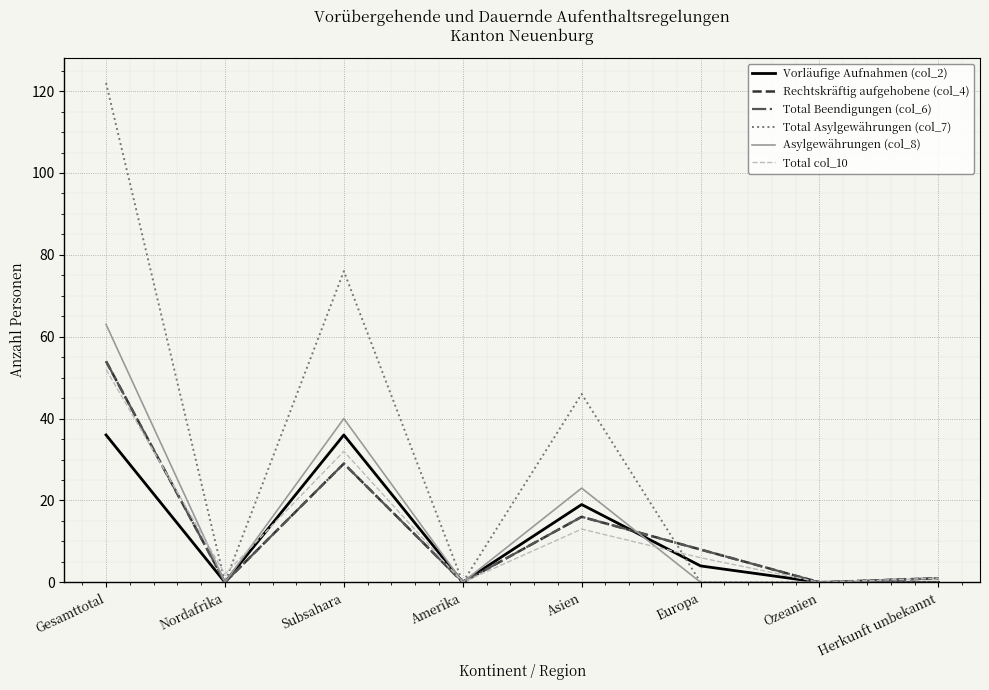

Does the chart display data point markers on the line(s)?

No